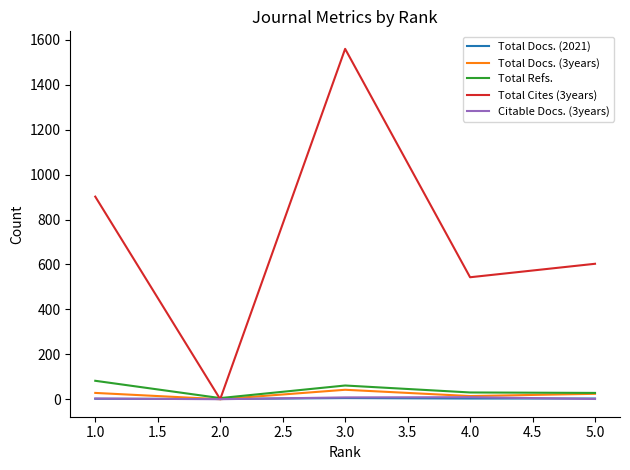

What is the difference between the maximum and minimum values in the Citable Docs. (3years) series?

9